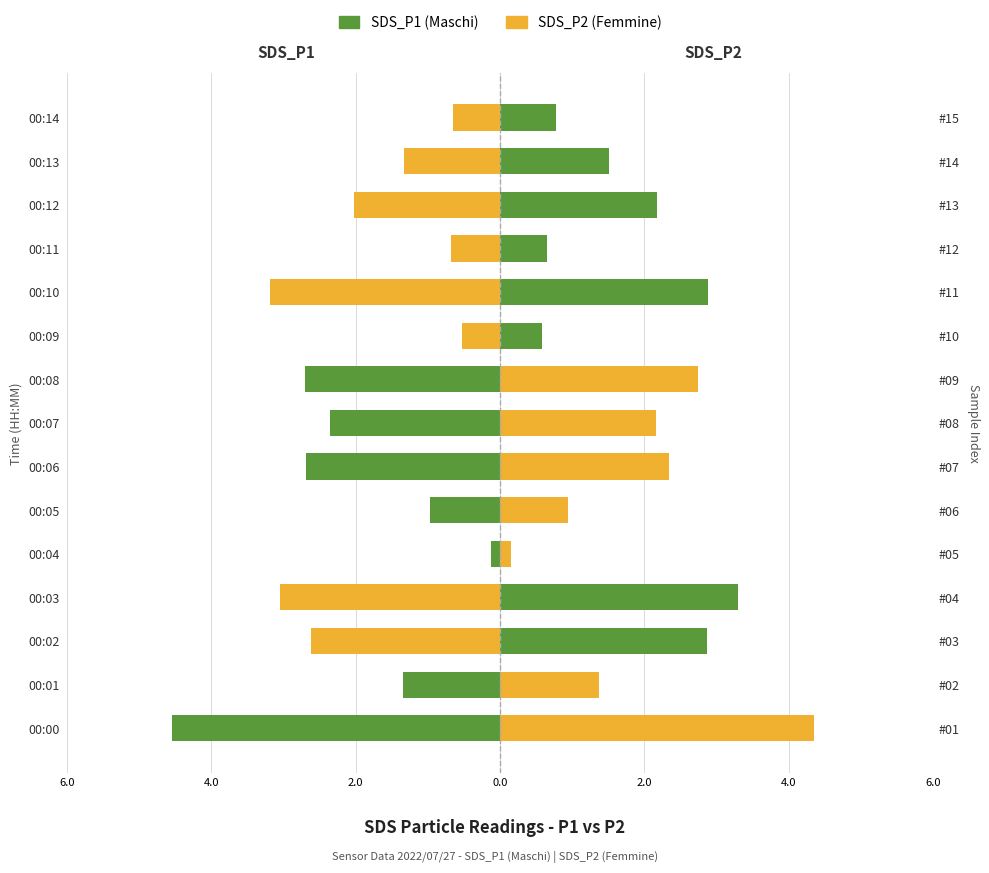

Which series has the largest range (max minus min)?

SDS_P1 (Maschi)